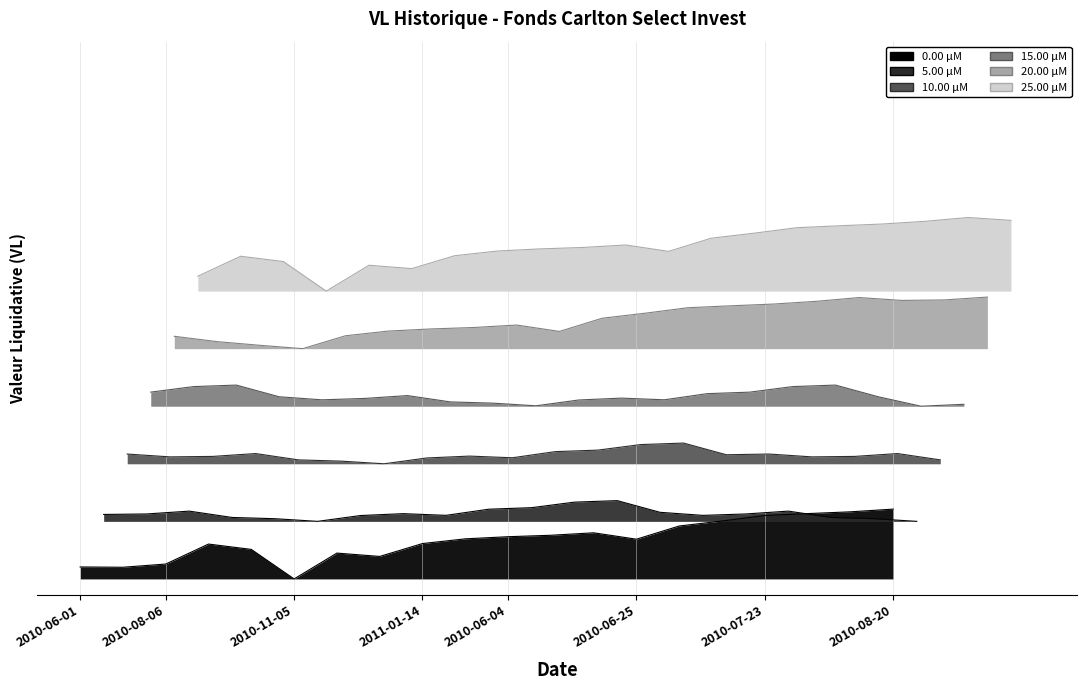

Which series changed the most between 2010-12-03 and 2010-06-18?

20.00 μM